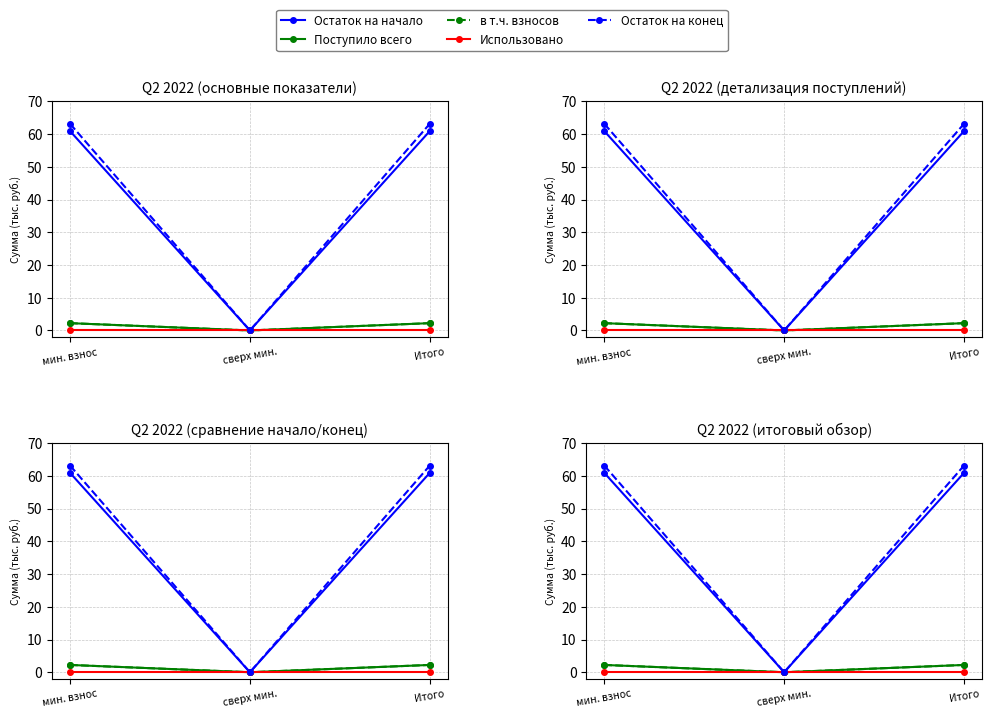

Which series has the largest total across all categories?

Остаток на конец